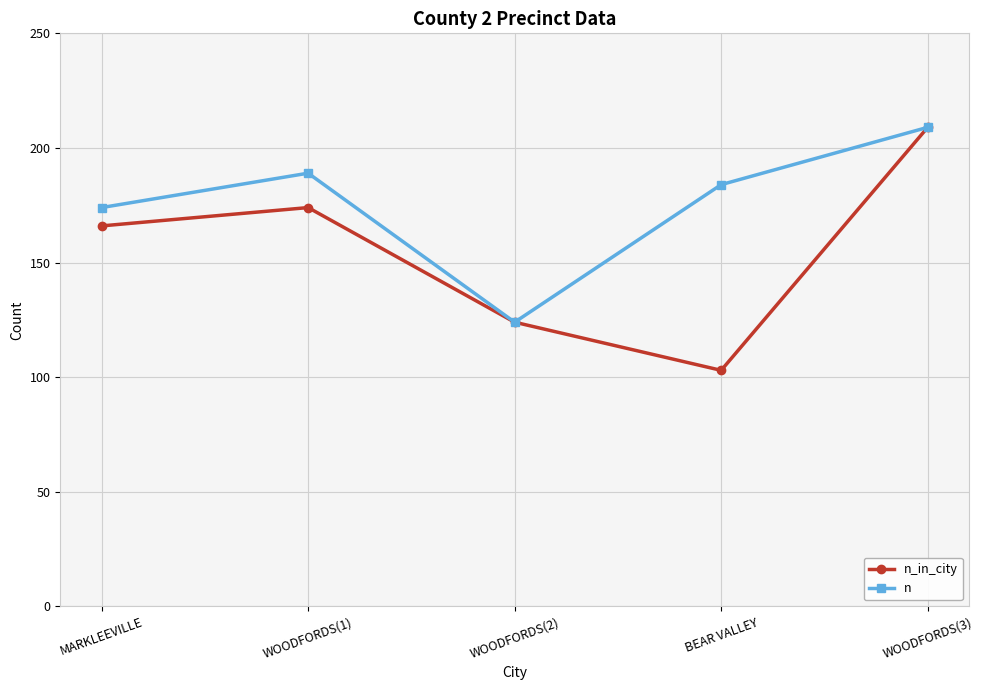

Where is n_in_city nearest to the value 156?

MARKLEEVILLE